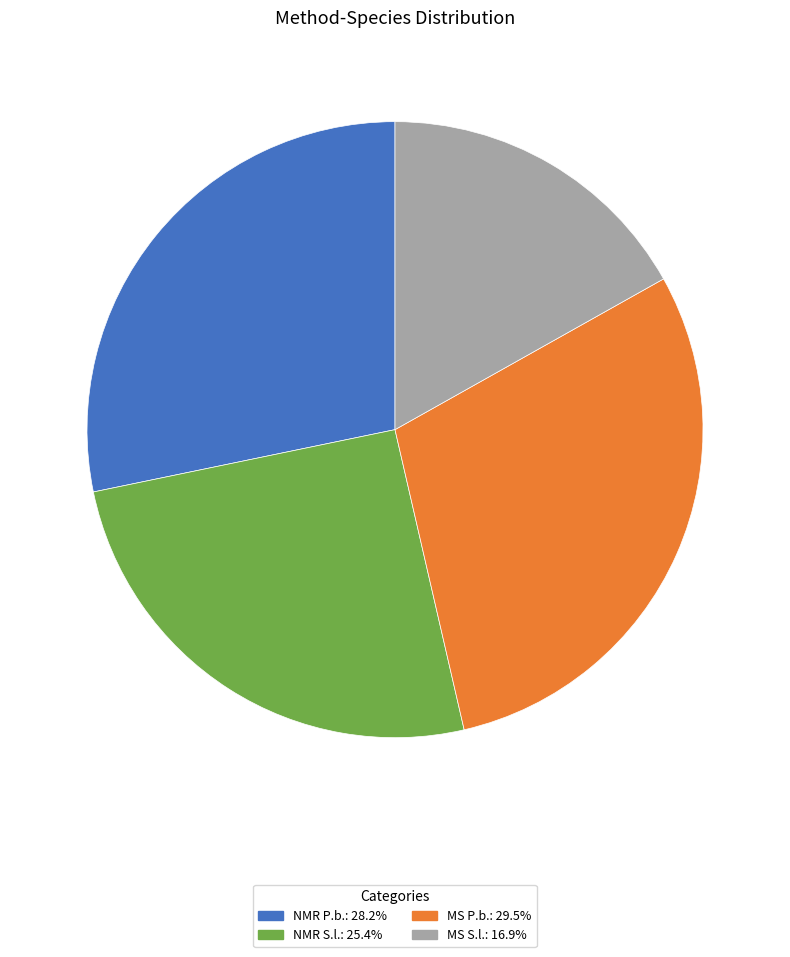

How many slices are in this pie chart?

4